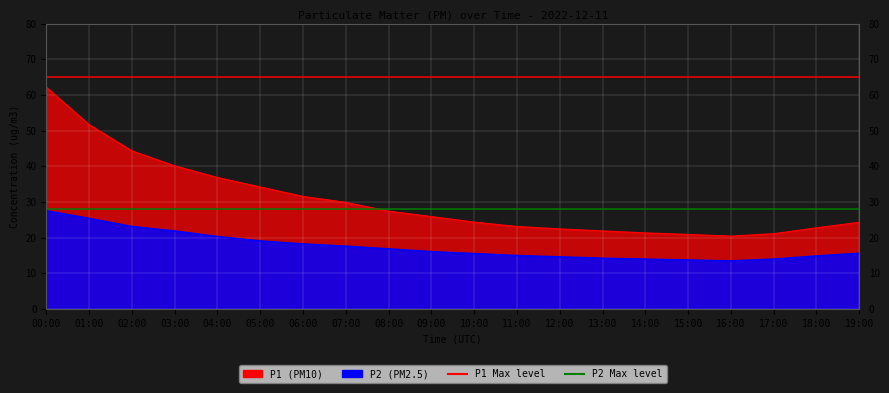

What is the spread (max minus min) of values at 00:00?

37